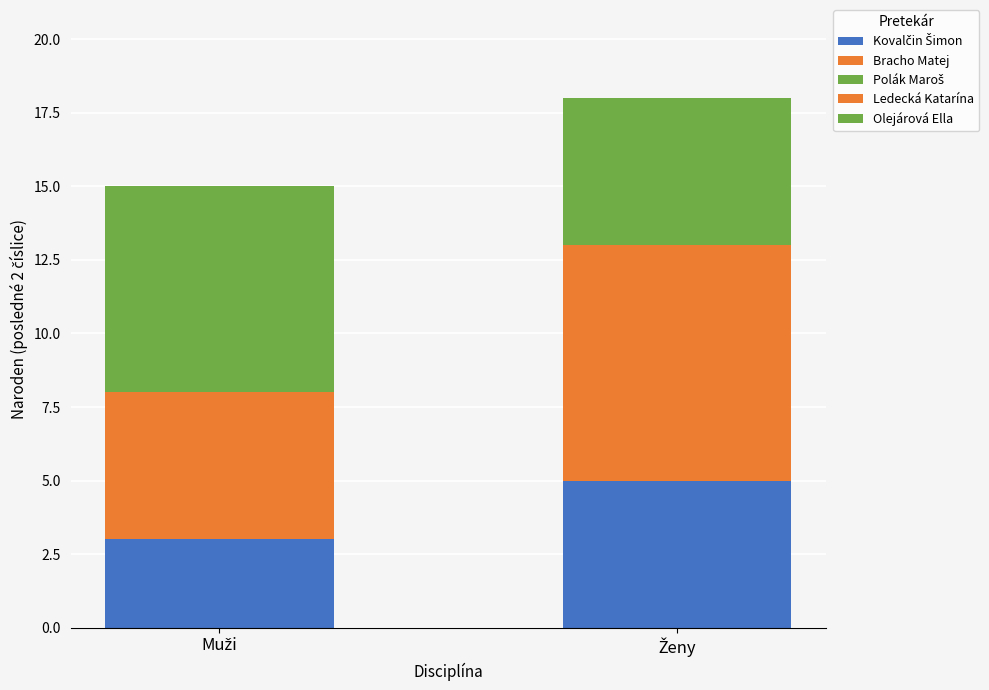

True or false: Ženy has a value of 5 at Polák Maroš.

True